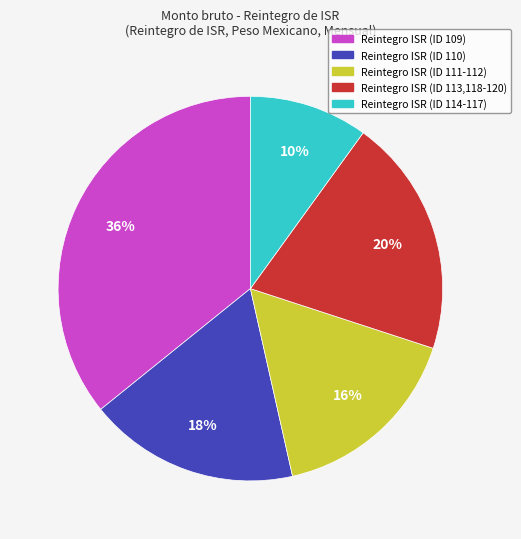

Is there a majority slice in this chart?

No